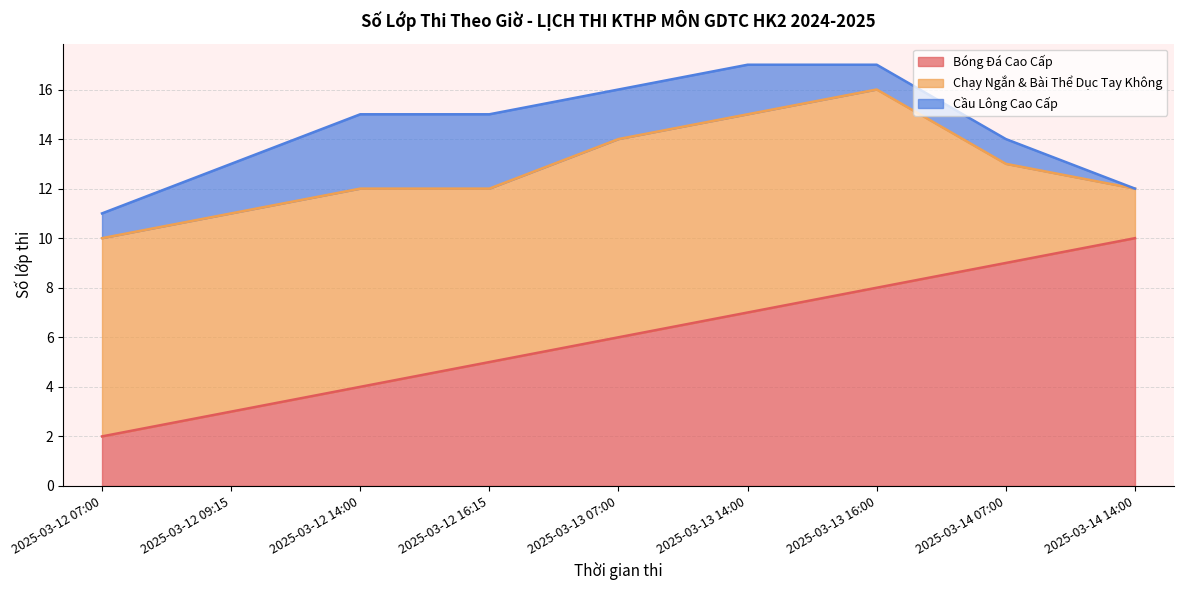

Is the value of Bóng Đá Cao Cấp at 2025-03-12 14:00 greater than the value of Cầu Lông Cao Cấp at 2025-03-12 16:15?

Yes